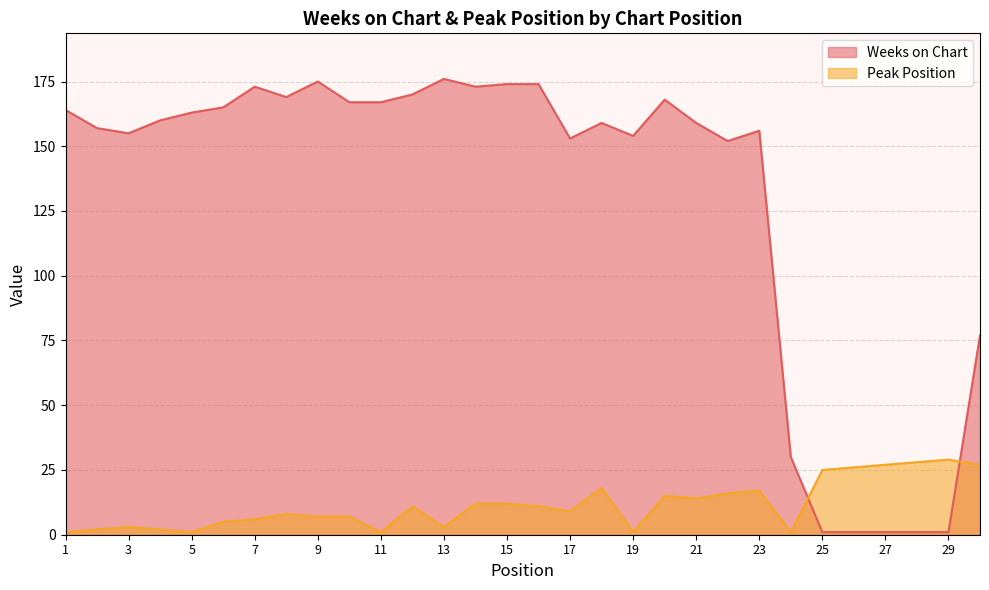

At which label is Peak Position closest to 15?

20